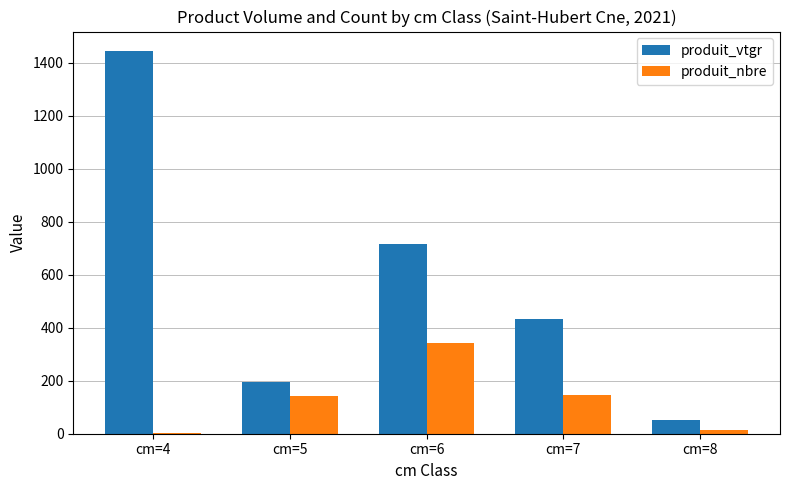

Which category has the highest value in the produit_vtgr series?

cm=4